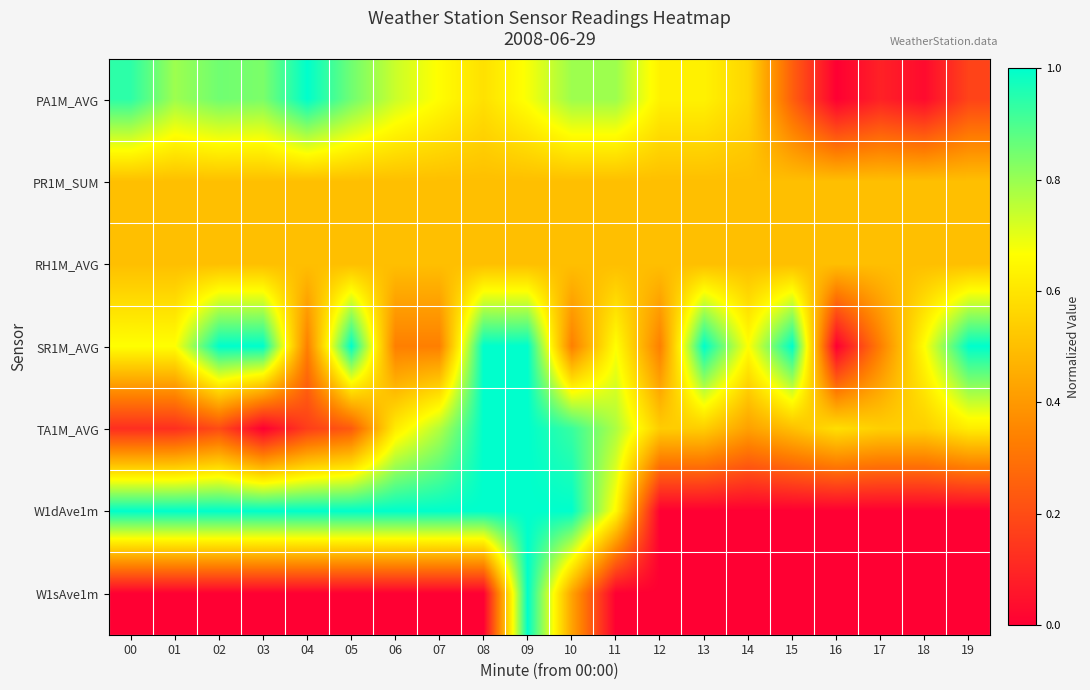

Rank the series at 19 from lowest to highest value.

W1dAve1m, W1sAve1m, PA1M_AVG, PR1M_SUM, RH1M_AVG, TA1M_AVG, SR1M_AVG